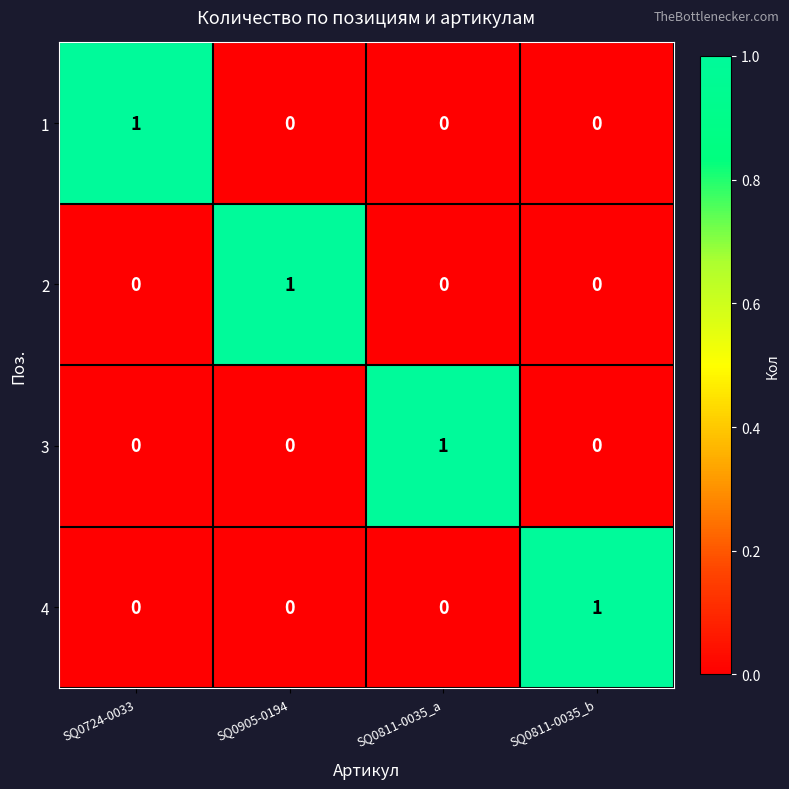

How many 2 values are between 0 and 1?

4